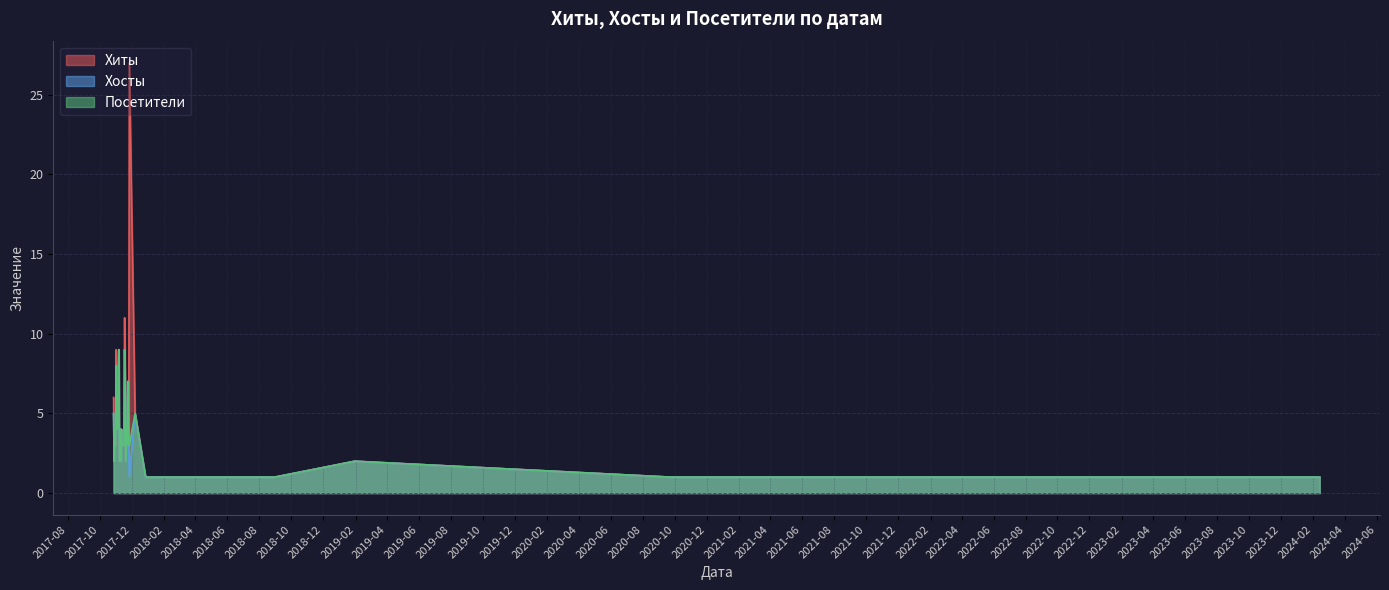

Which series has the widest spread of values?

Хиты